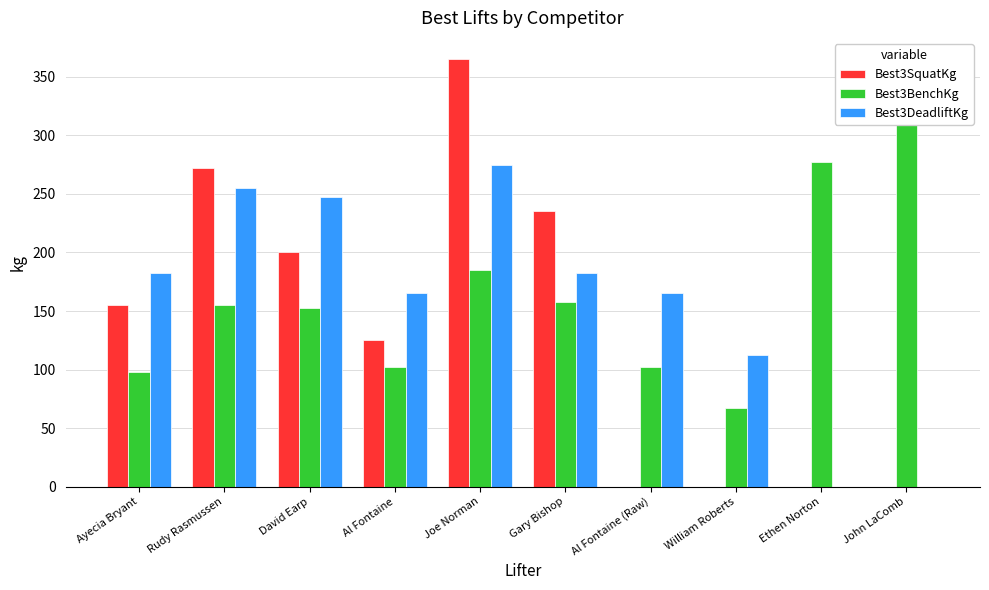

At which category does the chart reach its minimum across all series?

Al Fontaine (Raw)